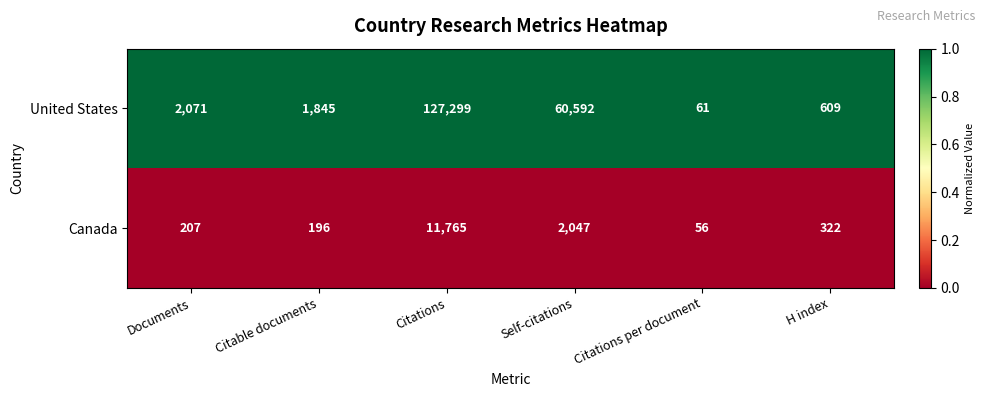

Which series has the largest range (max minus min)?

United States